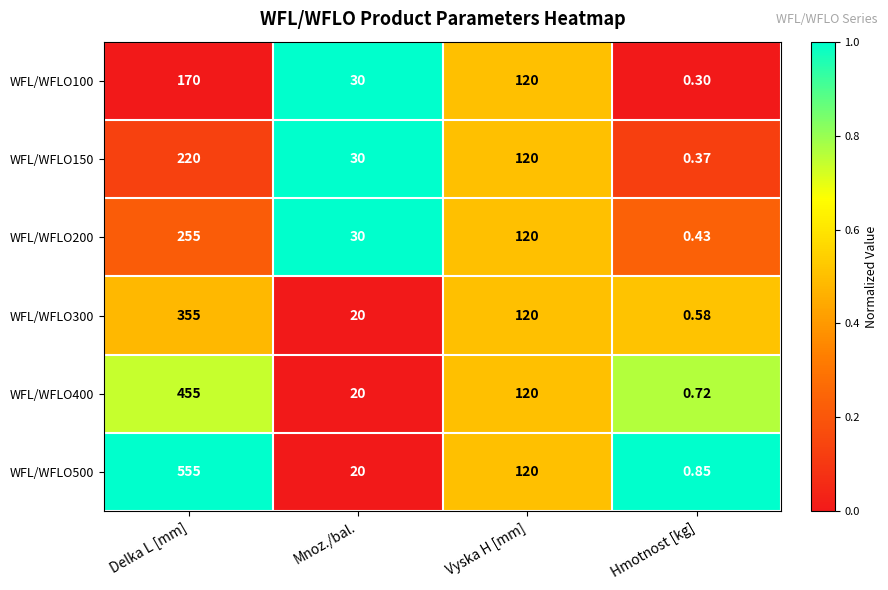

Where is WFL/WFLO150 nearest to the value 110?

Vyska H [mm]